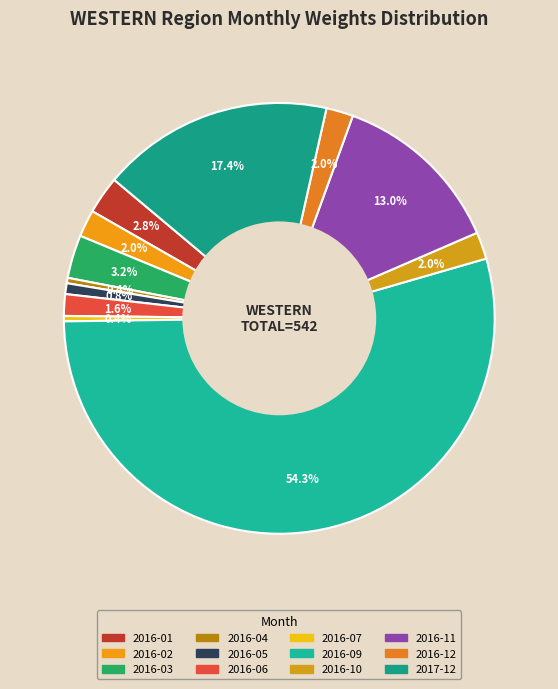

Combined, do 2016-12 and 2016-02 account for over 50%?

No